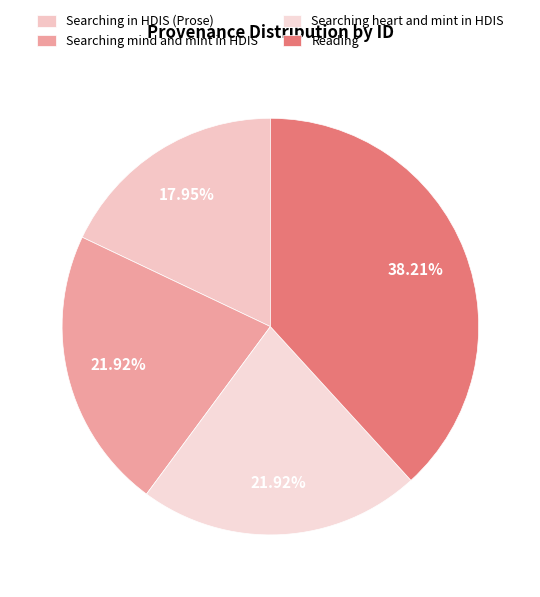

To the nearest percent, what is the average slice percentage?

25%